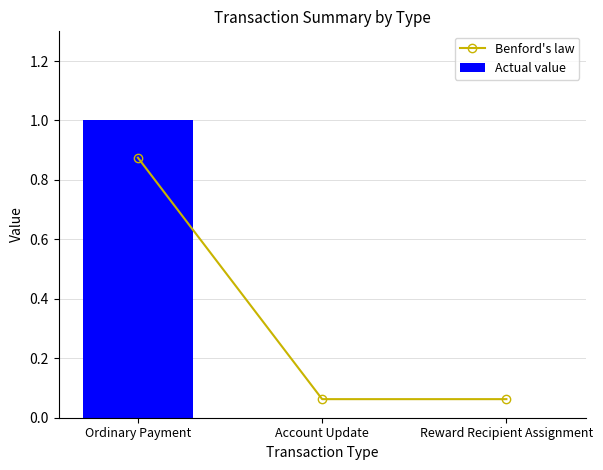

Rank the categories by Actual value value from highest to lowest.

Ordinary Payment, Account Update, Reward Recipient Assignment